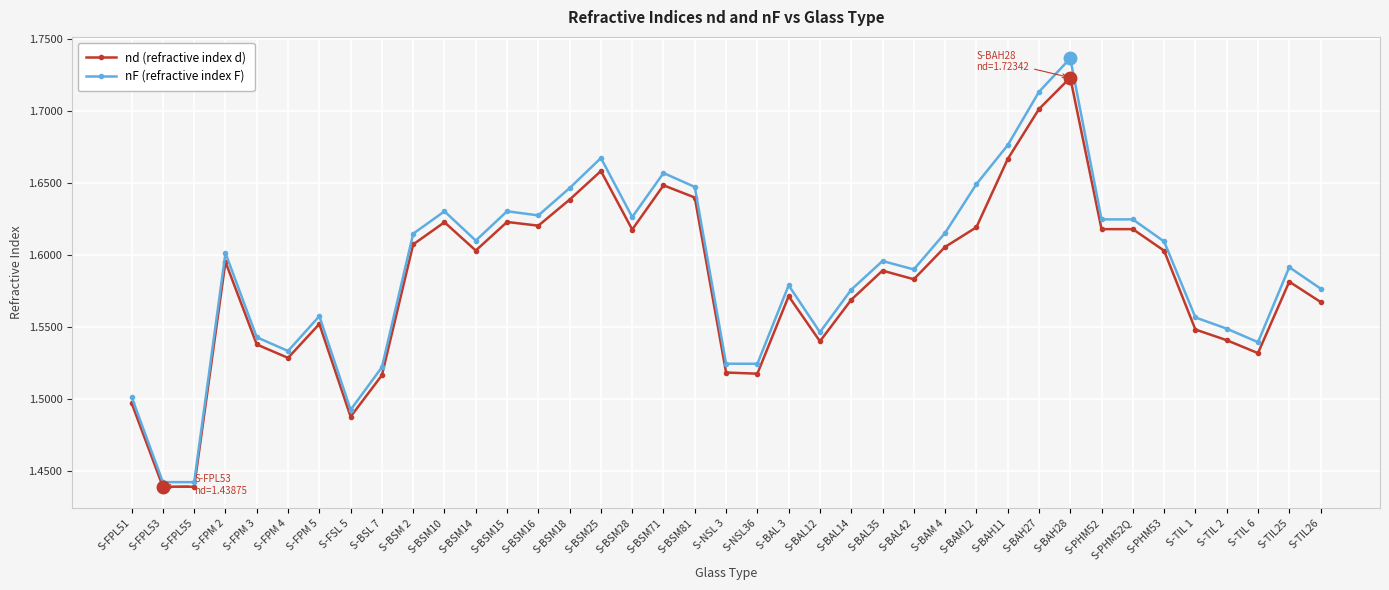

Between S-BSM28 and S-PHM53, which series saw the biggest shift?

nF (refractive index F)